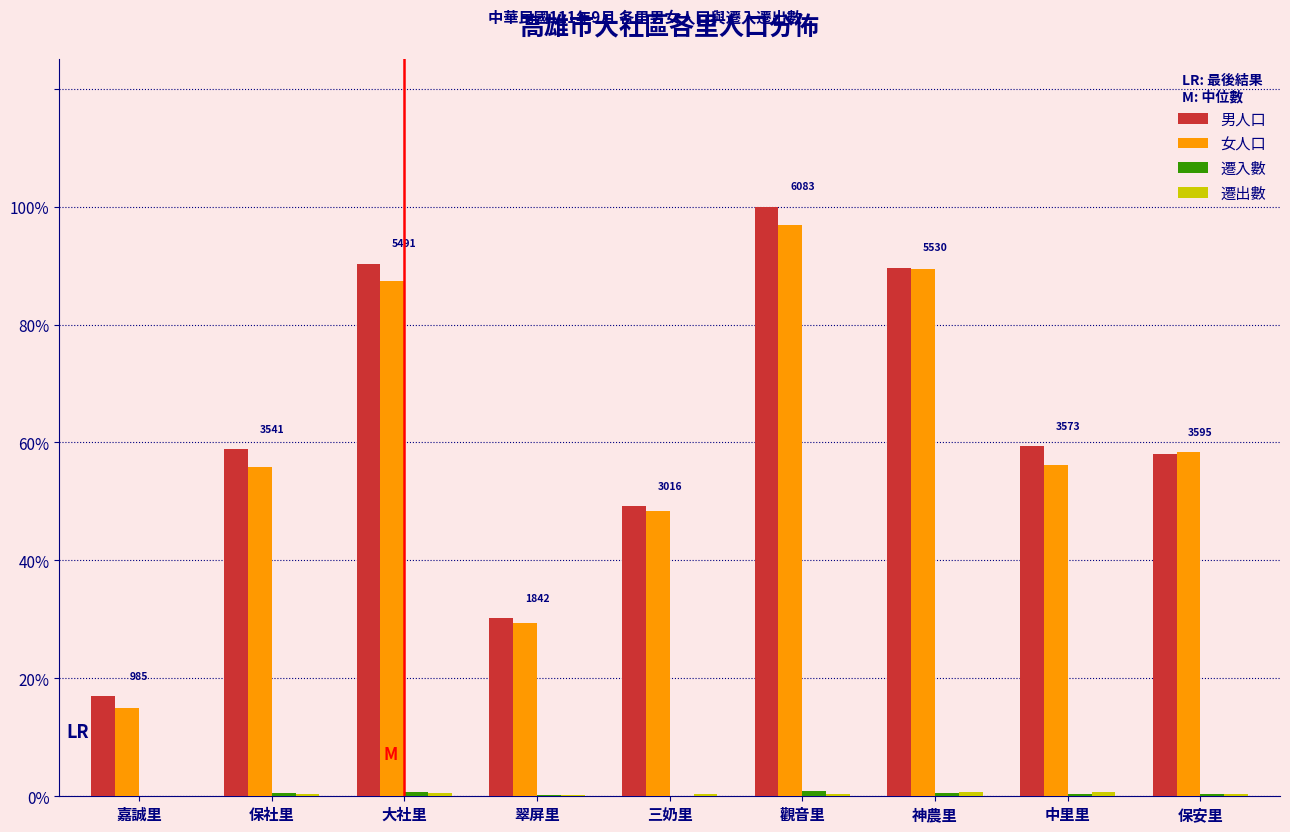

Are the bars grouped side by side (vs. stacked)?

Yes